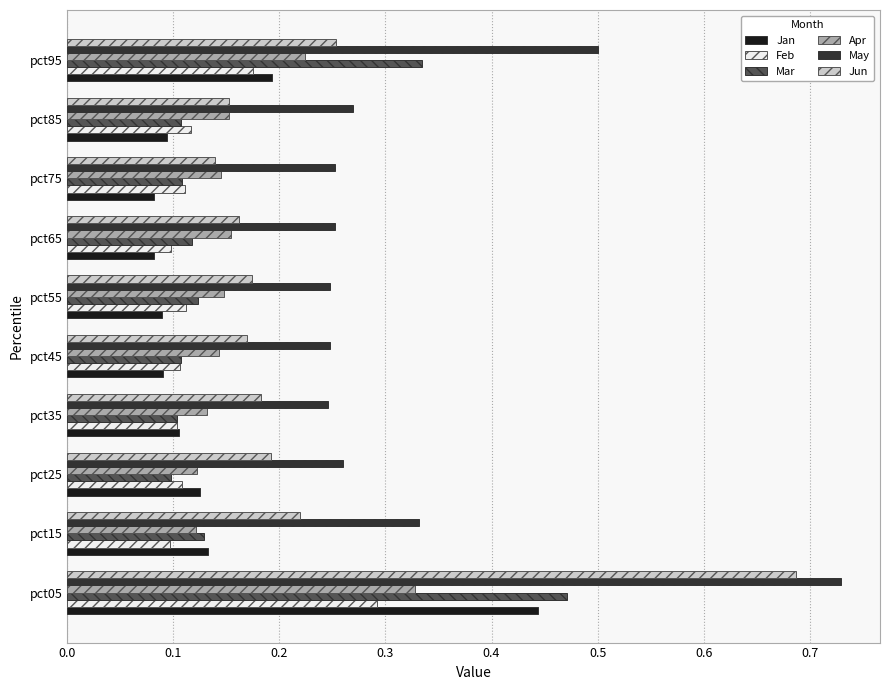

Which series has the largest range (max minus min)?

Jun